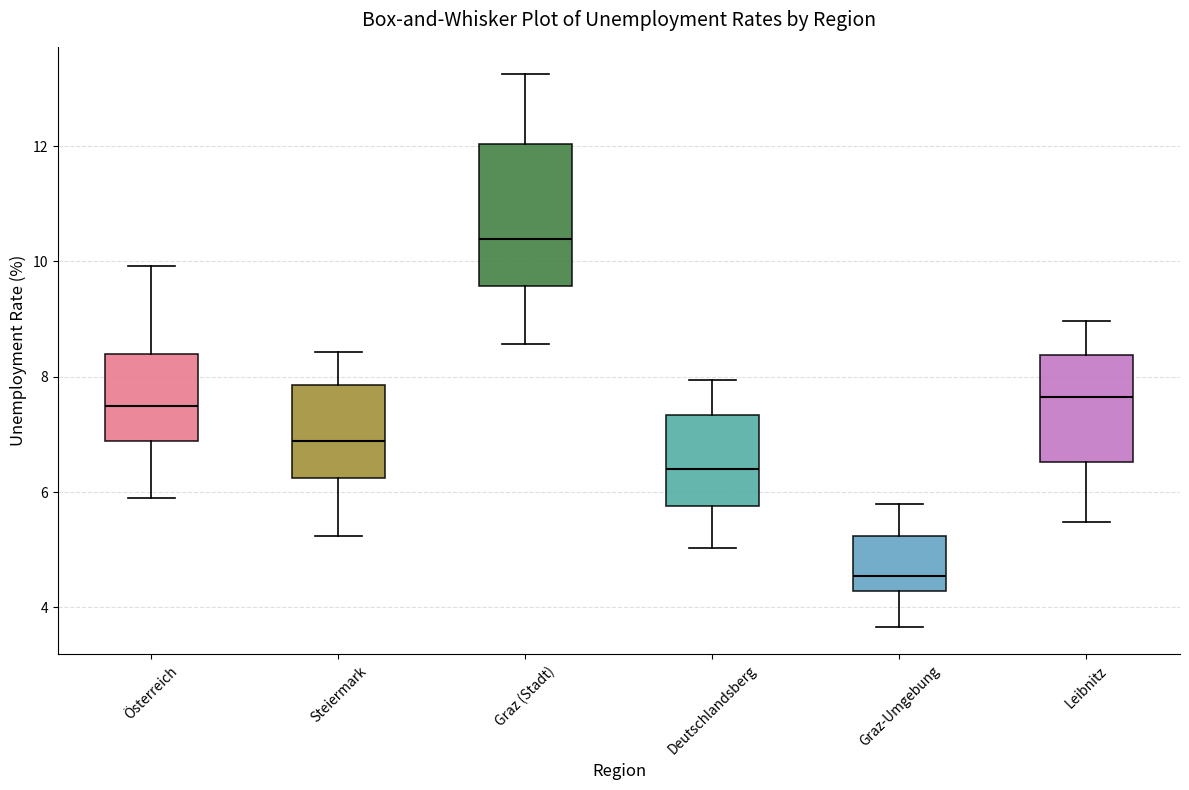

Which box's median line is the highest?

Graz (Stadt)